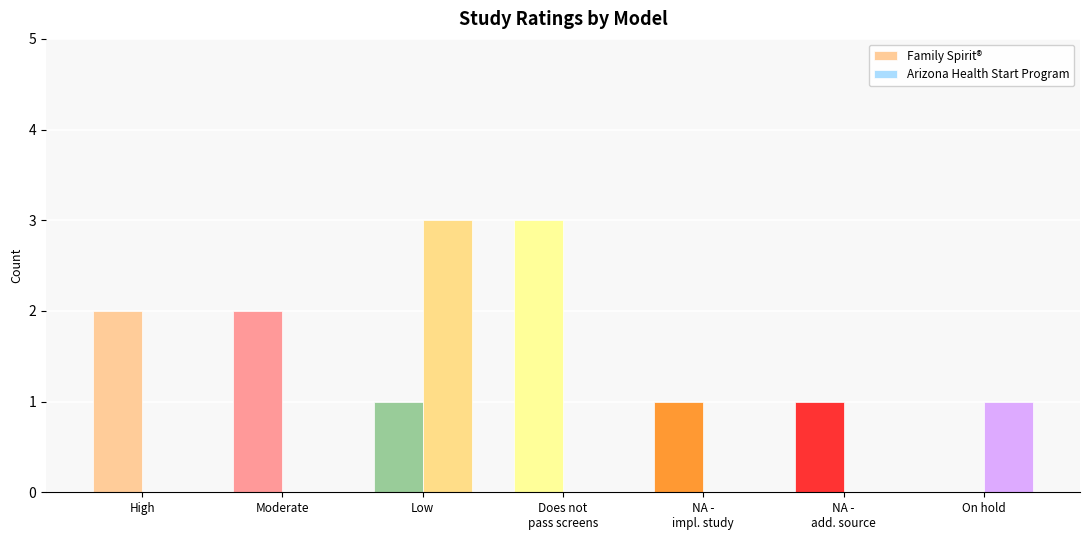

Between High and On hold, which series saw the biggest shift?

Family Spirit®